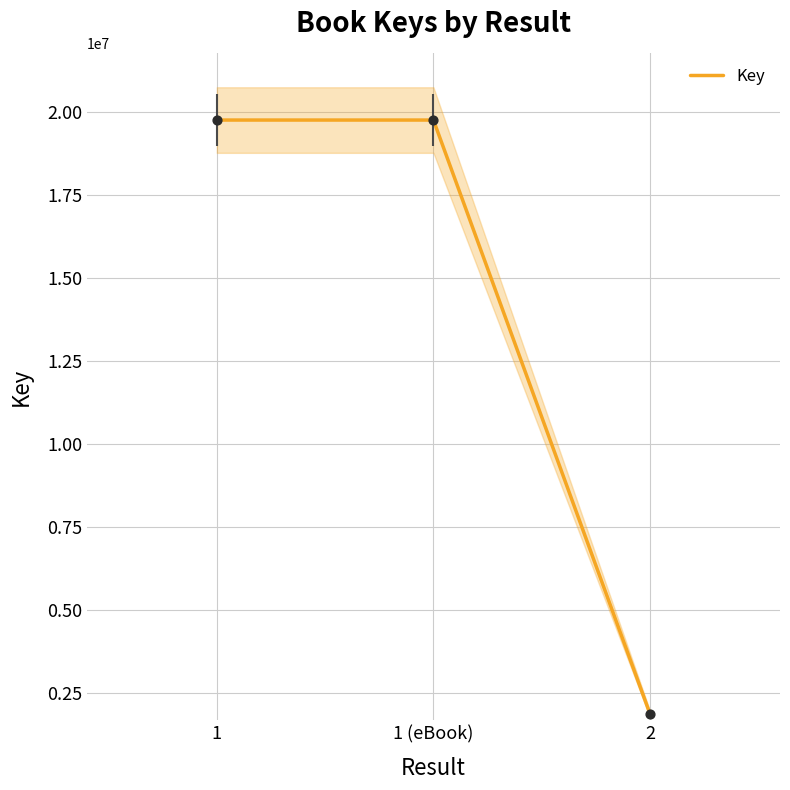

Which has a higher value, 1 or 2?

1